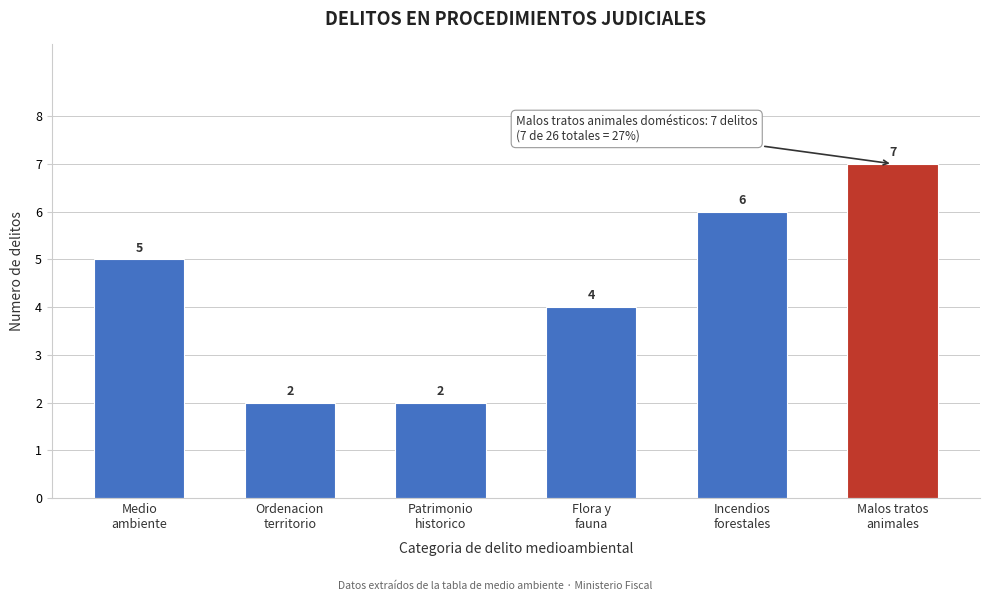

Reading left to right, list all the values displayed in this chart.

5	2	2	4	6	7